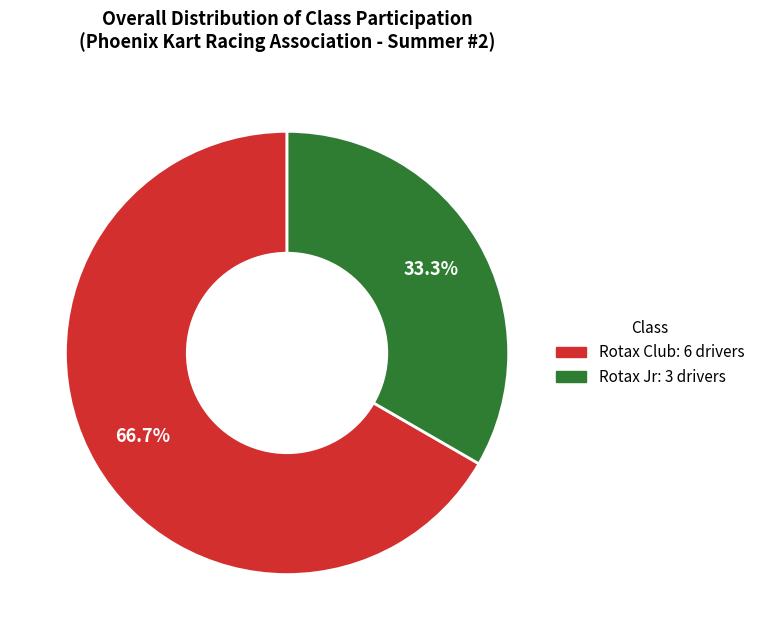

Which has a higher value, Rotax Club or Rotax Jr?

Rotax Club